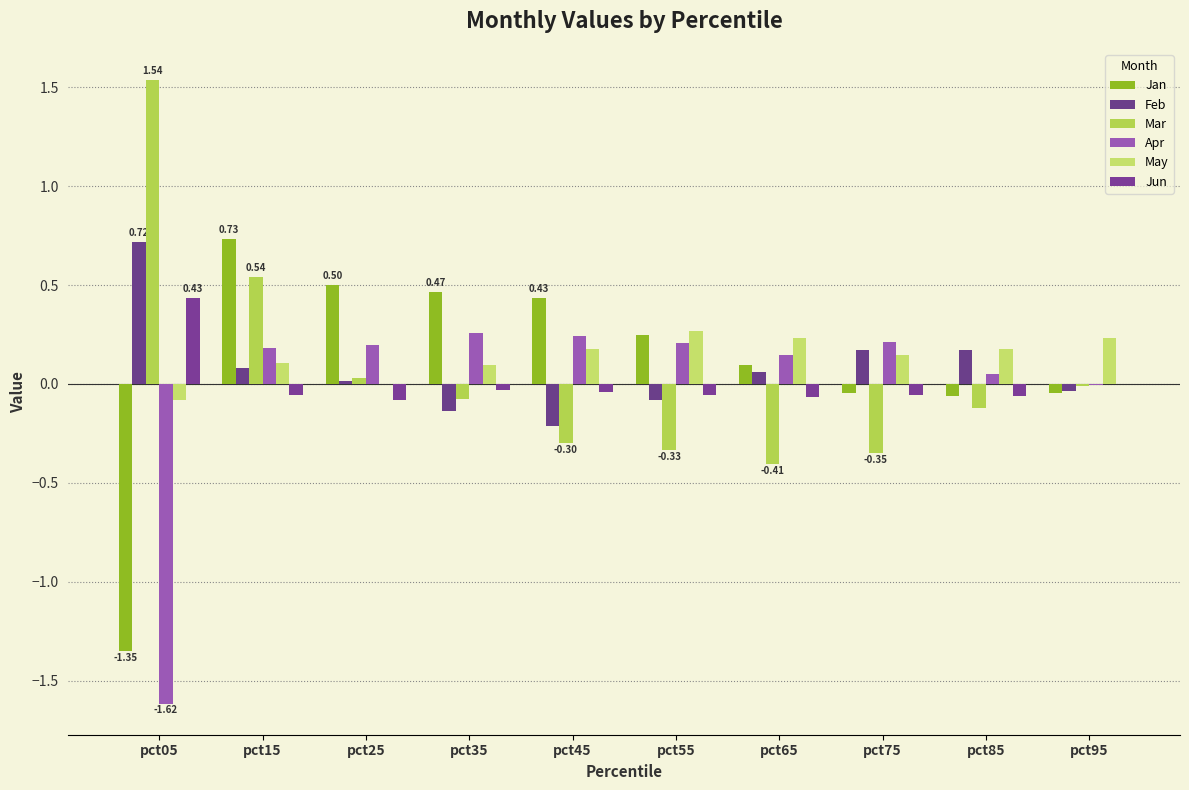

How many categories are shown in the chart?

10